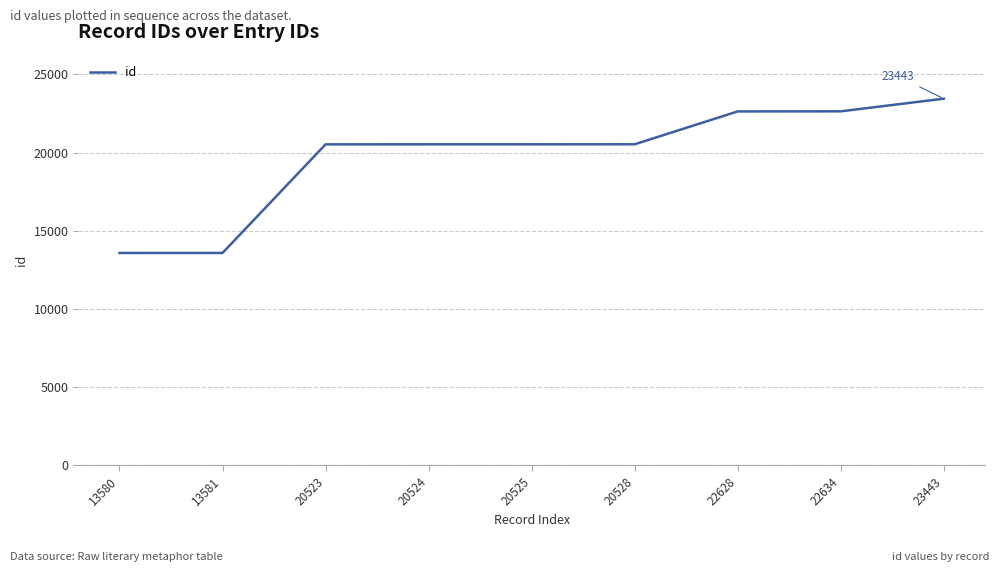

How many lines are shown in the chart?

1